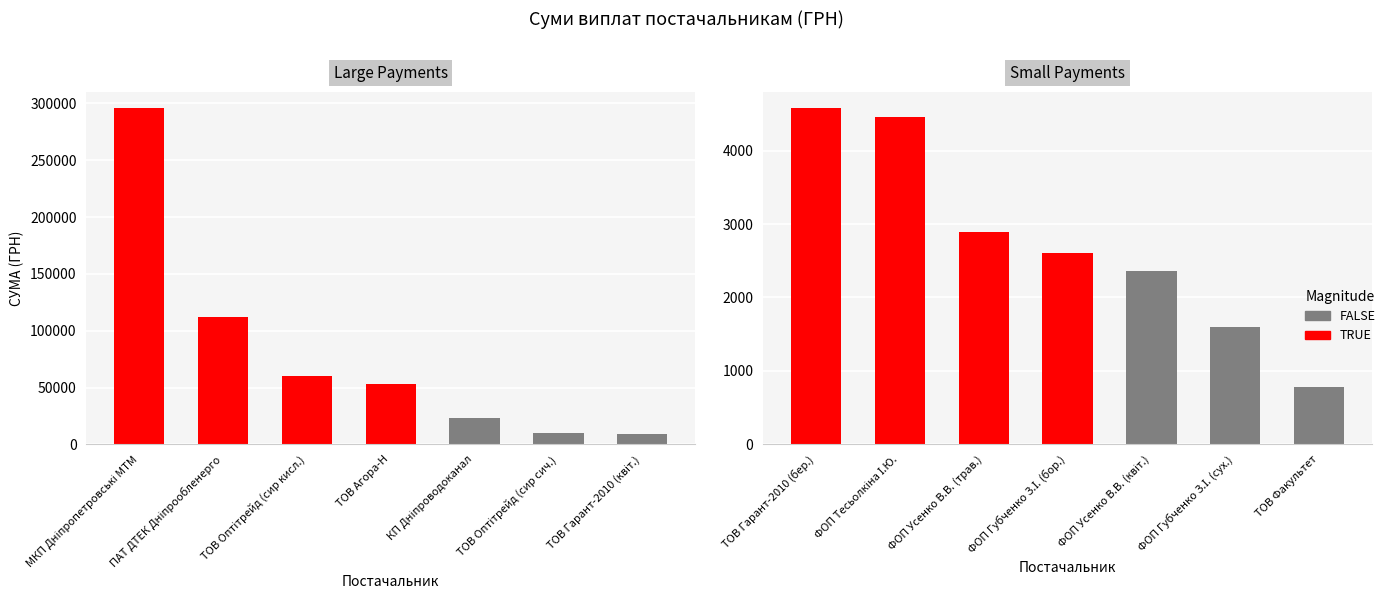

Reading left to right, extract all data points from this chart.

high: 295638.6	111990.4	60564.6	53028.9	23228.0	9898.4	9235.2
low: 4573.8	4460.0	2886.0	2607.0	2354.0	1592.4	775.0